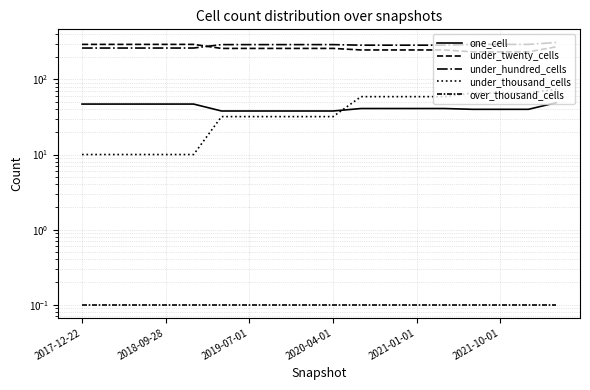

True or false: over_thousand_cells has more than 0 points higher than both neighbors.

False